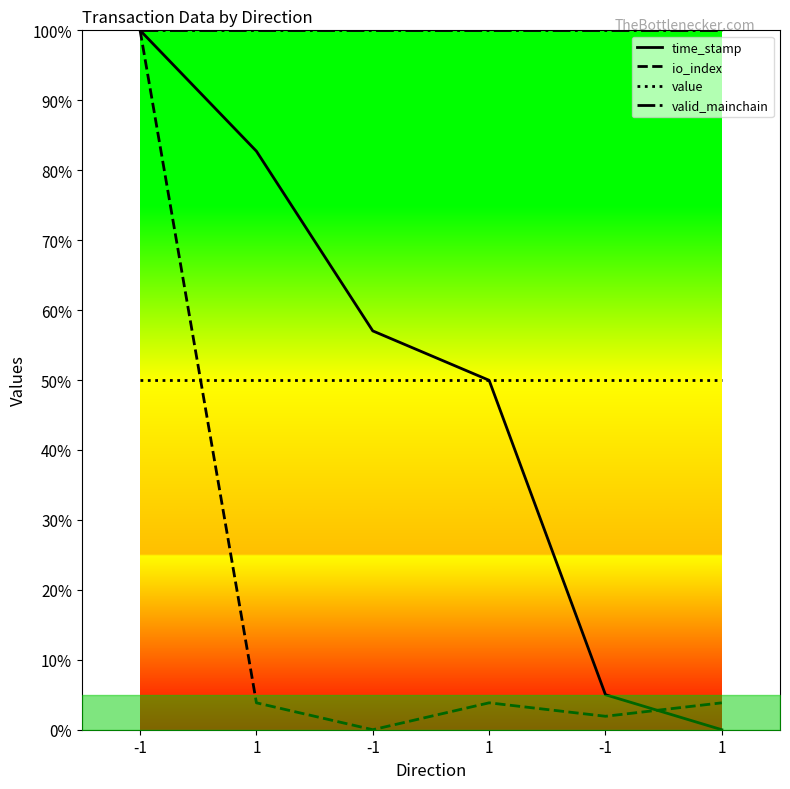

True or false: valid_mainchain has more than 2 interior local peaks.

False